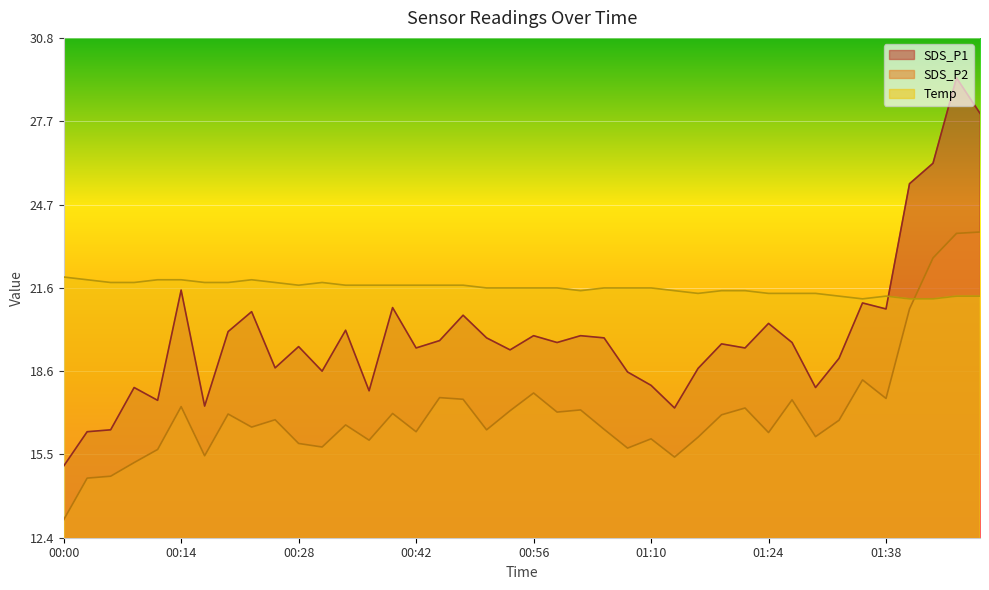

What is the difference between the SDS_P2 values at 00:45 and 00:09?

2.4